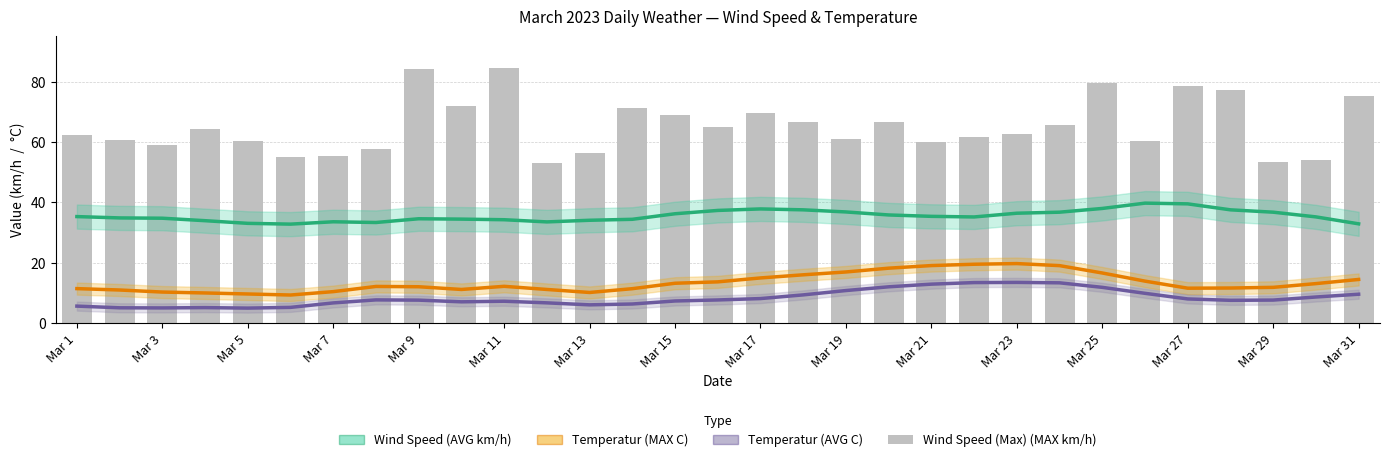

The value of Temperatur (MAX C) at 23 is 19.0. True or false?

True